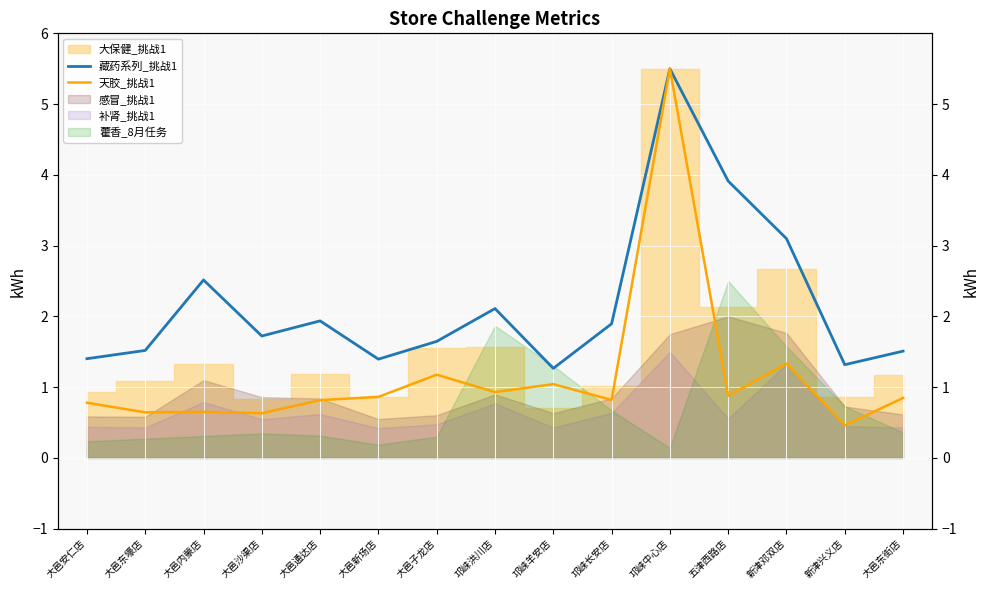

At which category is the sum across all series the highest?

邛崃中心店